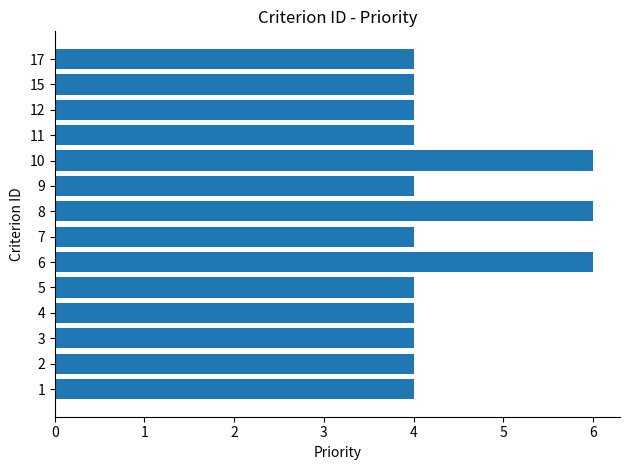

What is the average value?

4